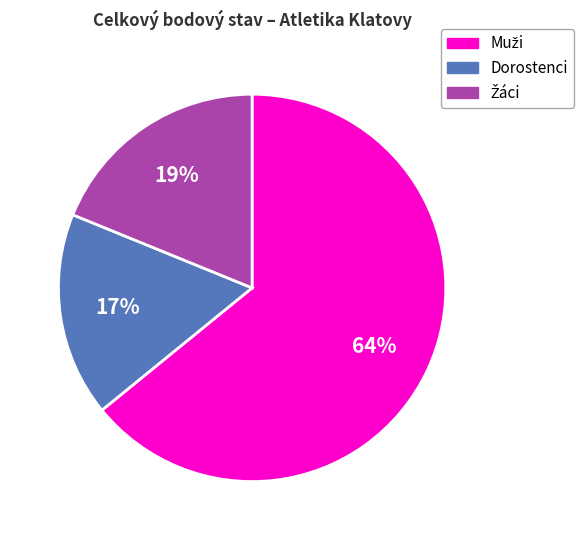

To the nearest percent, what is the average slice percentage?

33%